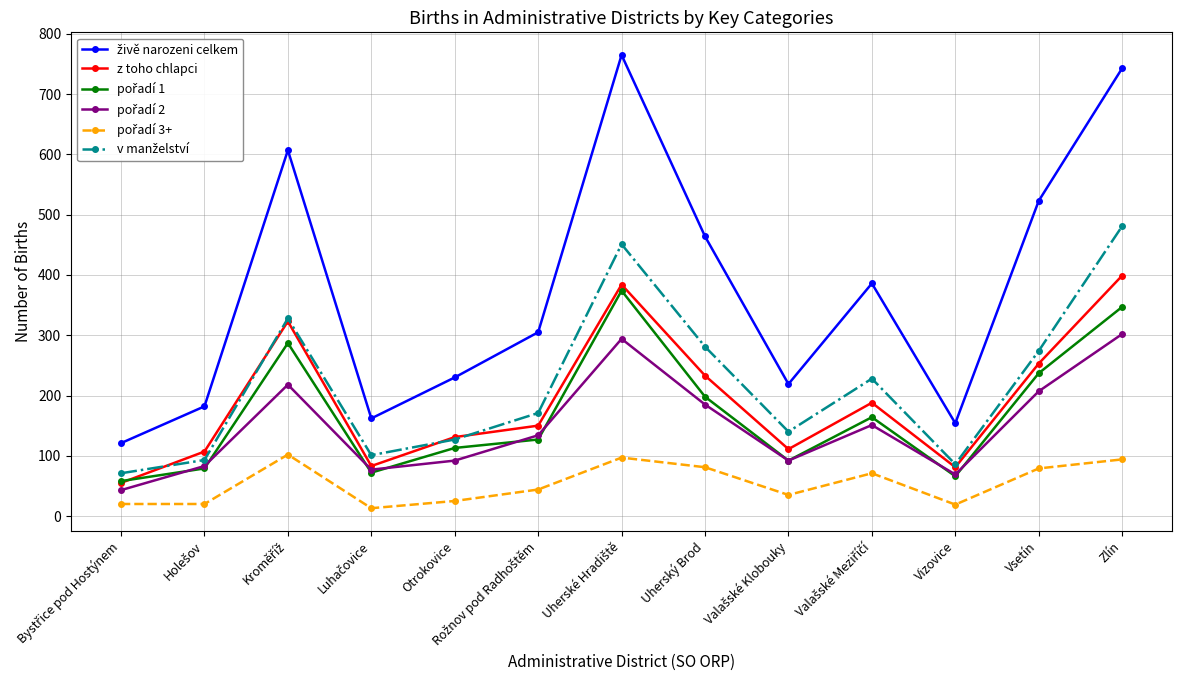

How many interior local peaks does the z toho chlapci series have?

3